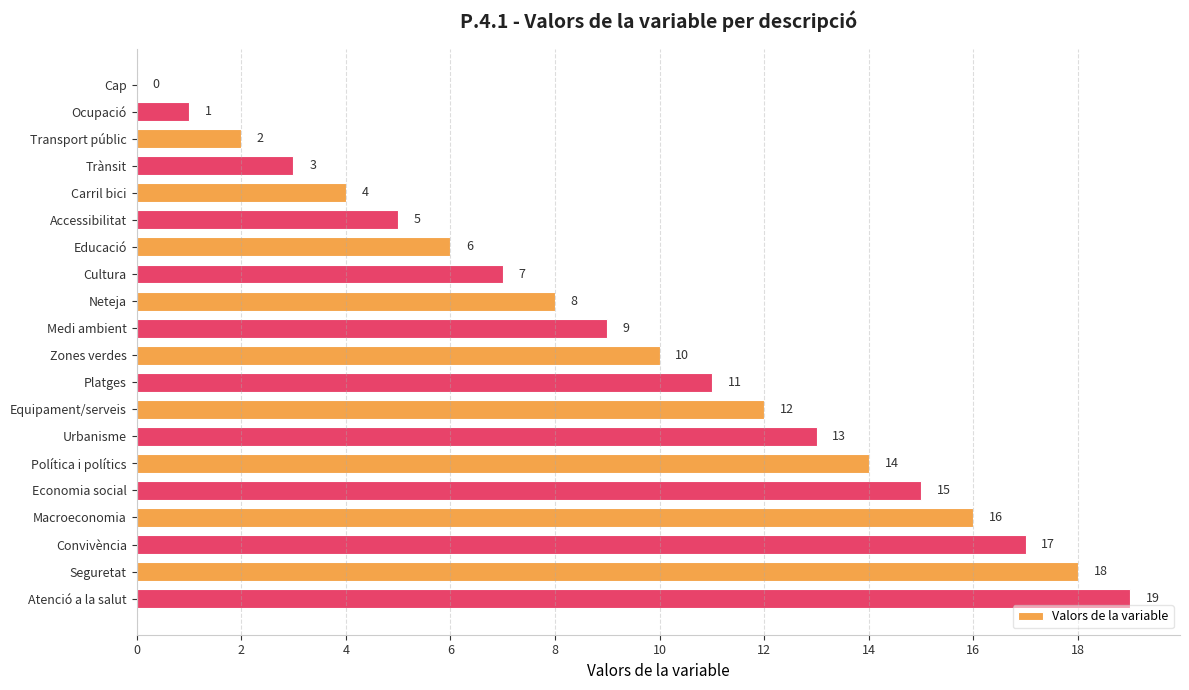

Are the bars horizontal?

Yes